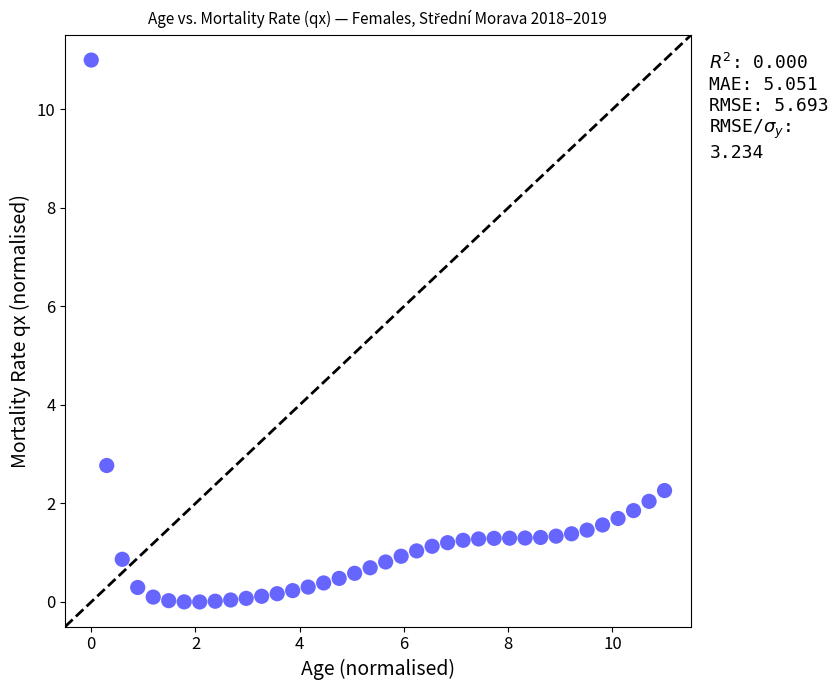

What is the range of Y values (max minus min)?

11.0